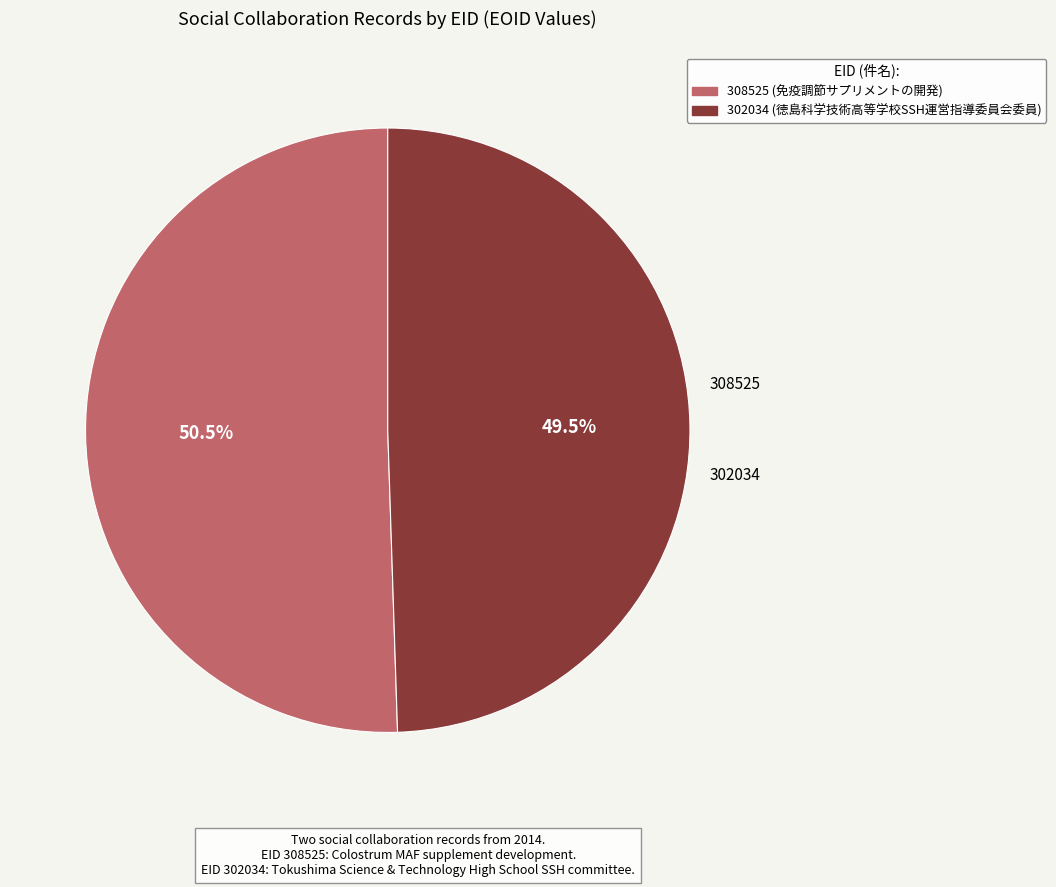

Which category has the biggest portion of the pie?

308525